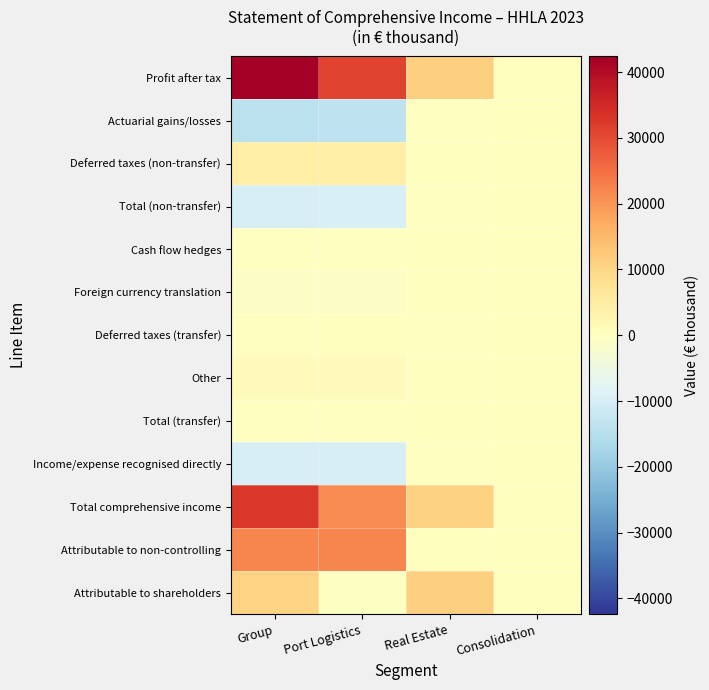

Which has a higher value, Port Logistics or Group?

Group